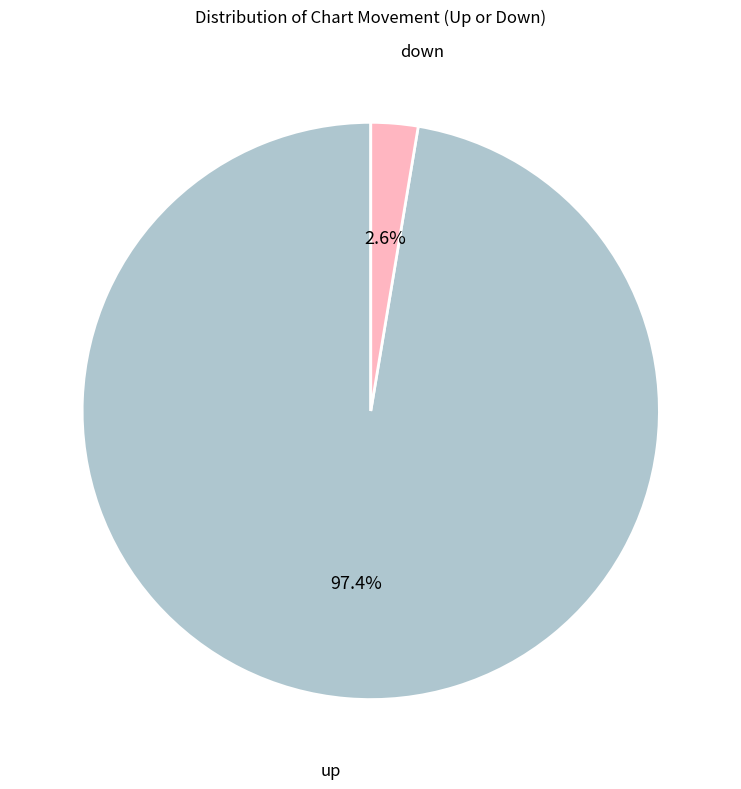

To the nearest percent, what is the difference between the largest and smallest slice percentages?

95%